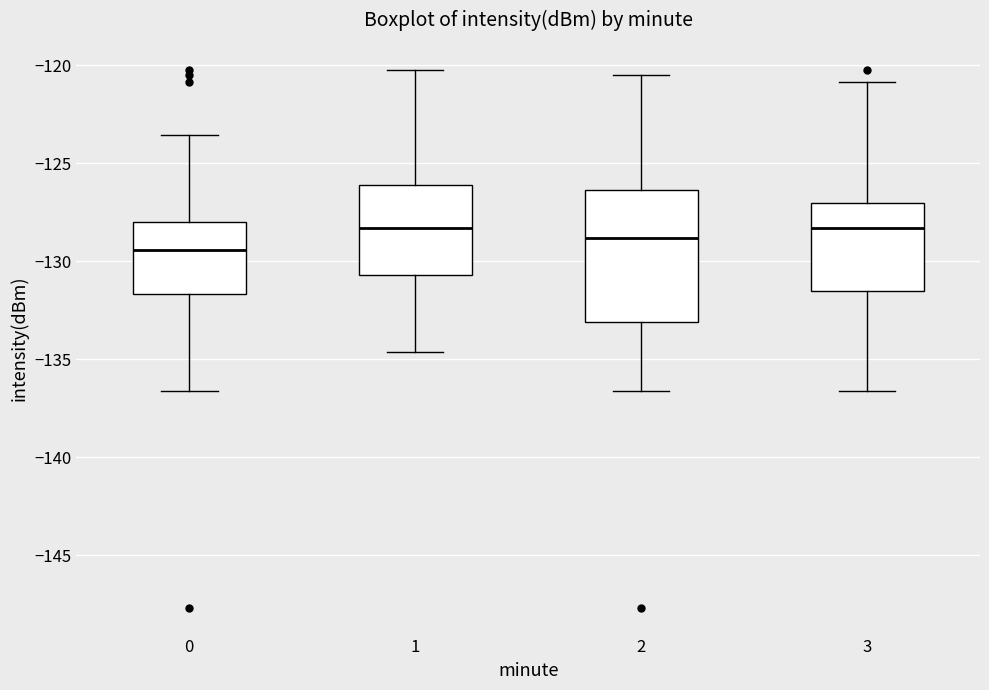

Which box has the lowest median line?

0